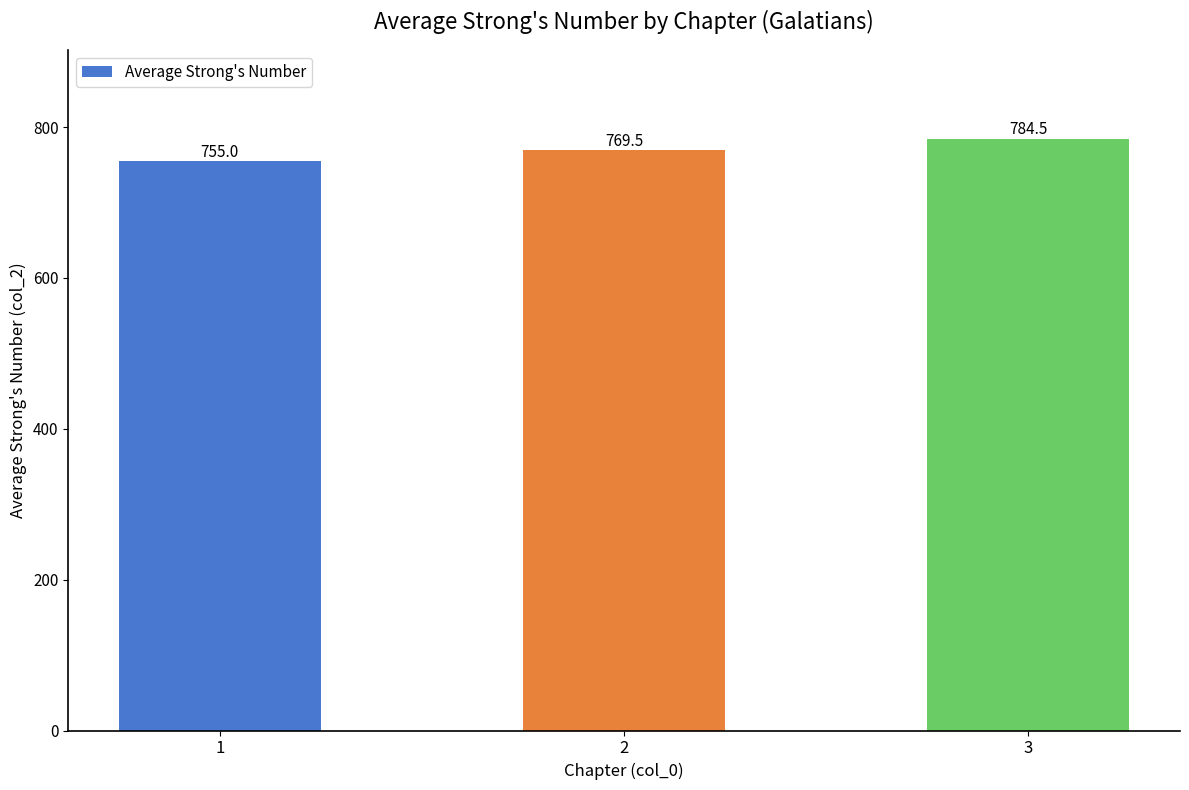

Reading left to right, extract all data points from this chart.

1=755.0	2=769.5	3=784.5